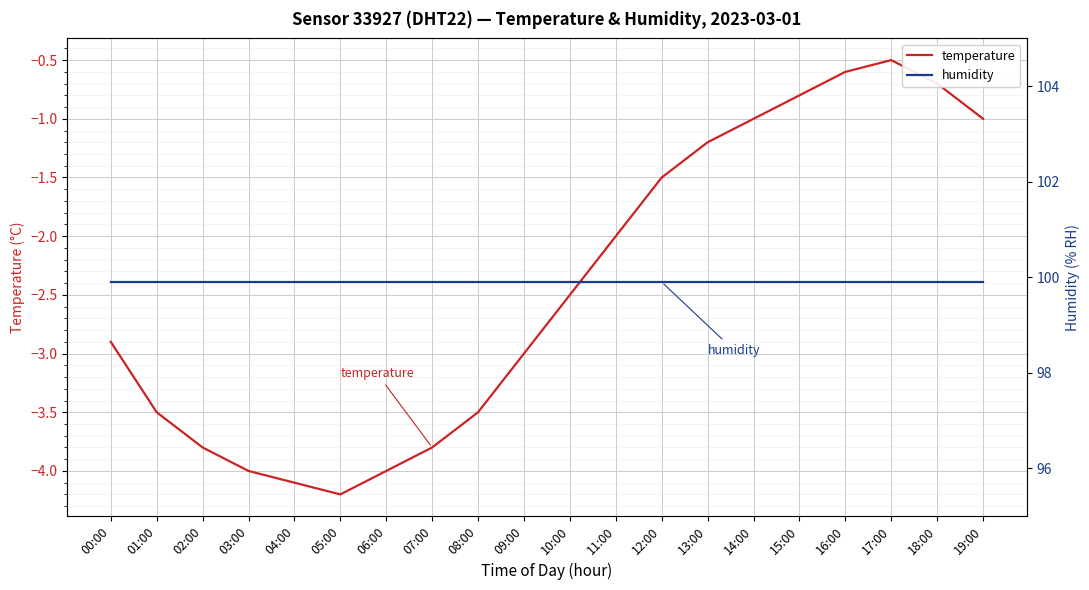

What is the difference between the temperature values at 14:00 and 07:00?

2.8